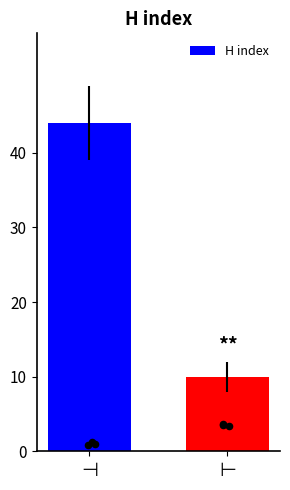

Which has a higher value, $⊣$ or $⊢$?

$⊣$